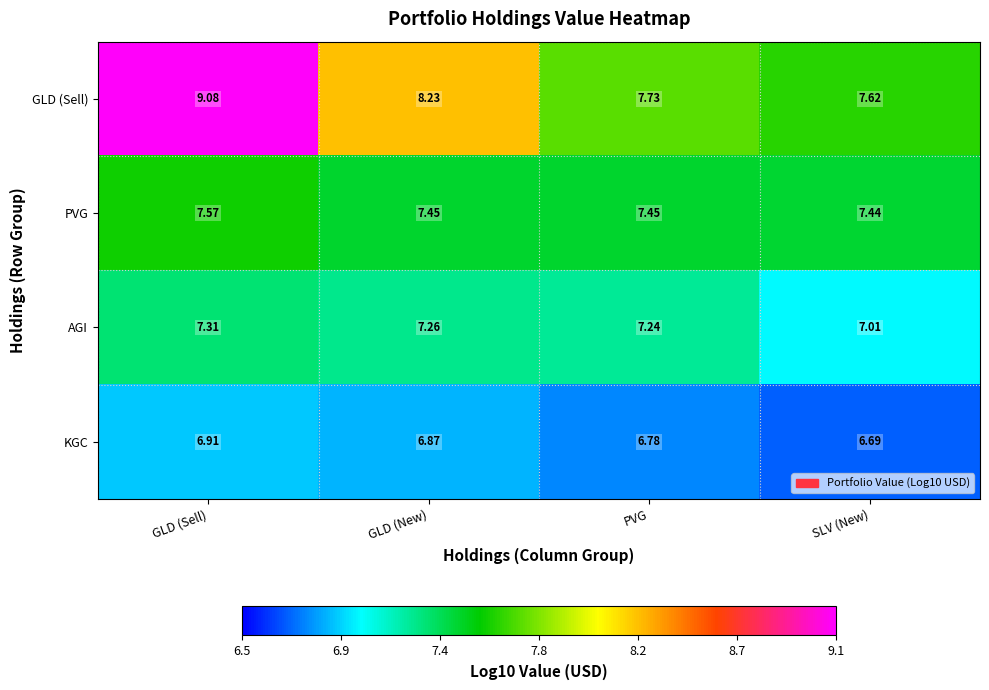

What is the total value across all series at GLD (Sell)?

30.9